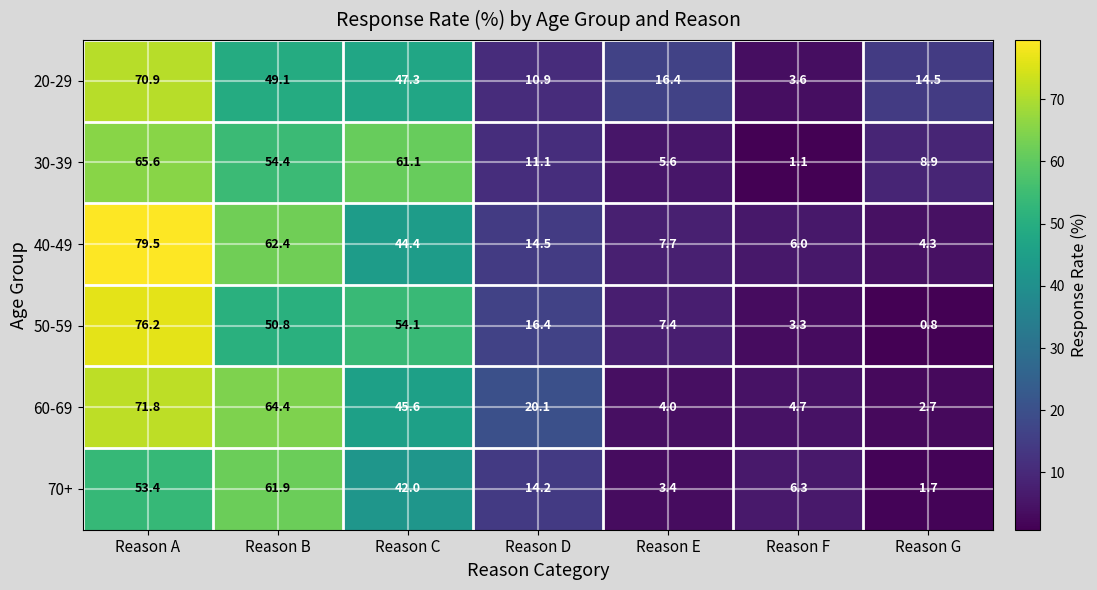

What is the sum of all 40-49 values?

218.8